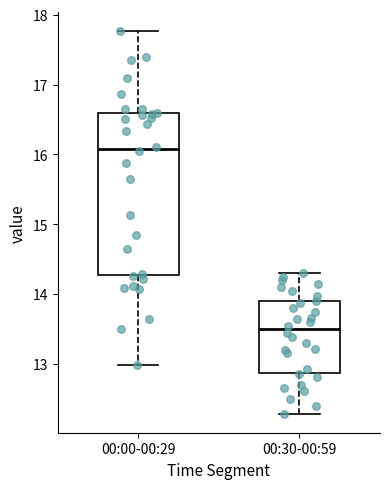

Reading left to right, read every box against the y-axis: the position of its median line, the range the box covers, and the ends of its whiskers. The values are not printed on the chart, so give them approximately, as read against the axis.

00:00-00:29: median 16.1, box 14.3 to 16.6, whiskers 13.0 to 17.8
00:30-00:59: median 13.5, box 12.9 to 13.9, whiskers 12.3 to 14.3